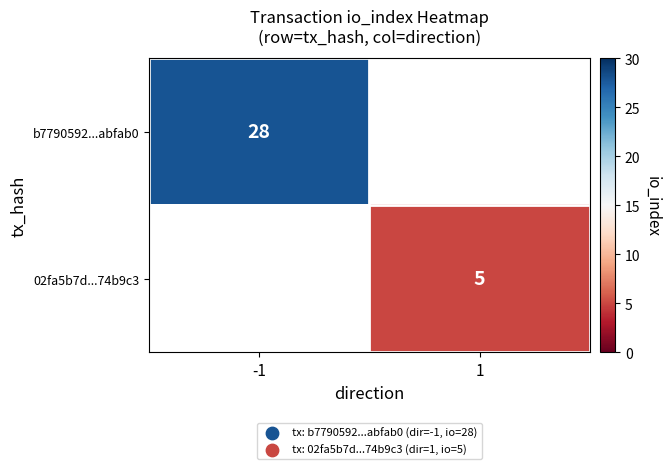

What is the minimum value shown in the chart?

5.0